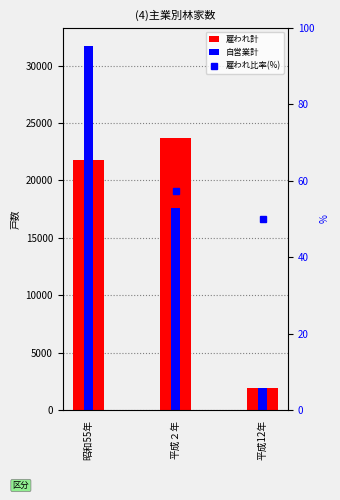

Count the 自営業計 values in the range 1904 to 31732.

3